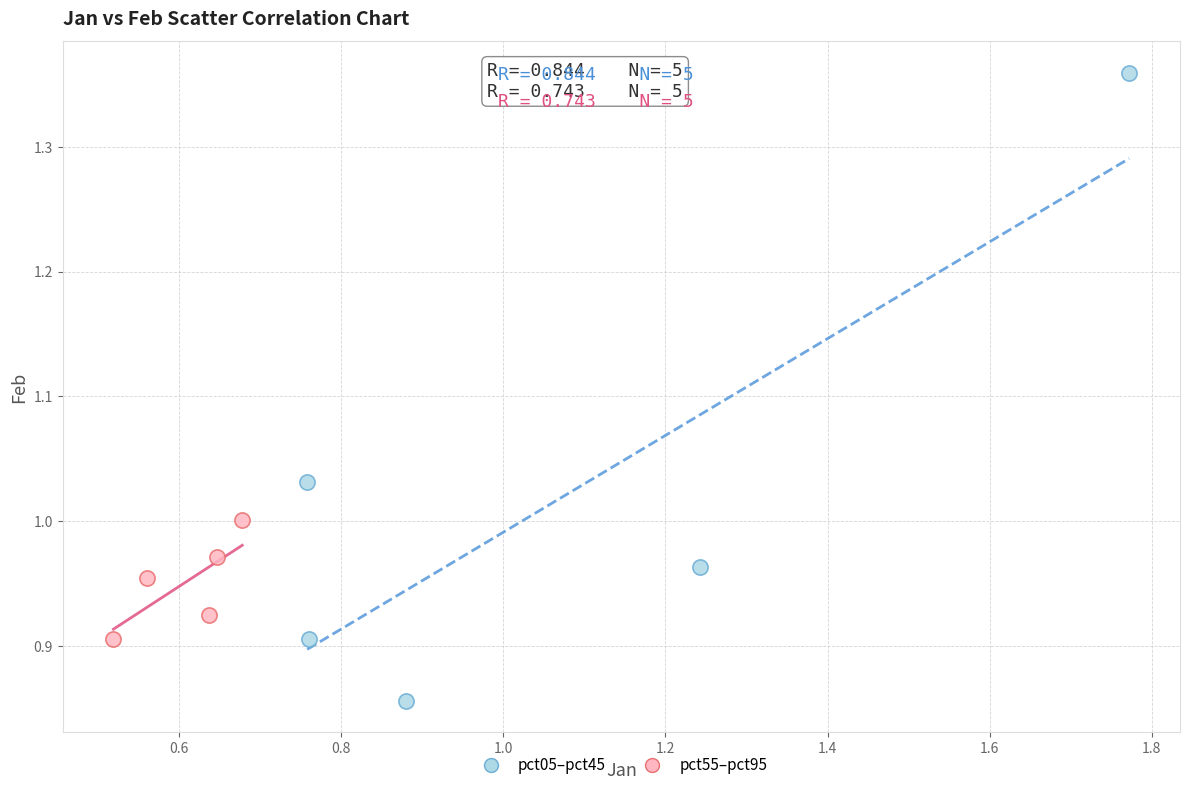

Which series has the widest spread of Y values?

pct05–pct45